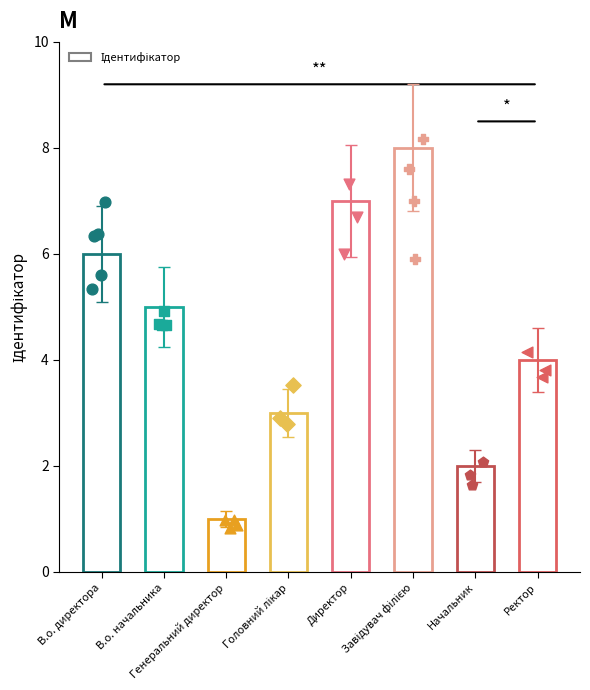

Approximately how many times larger is the value at Завідувач філією compared to В.о. начальника?

1.6